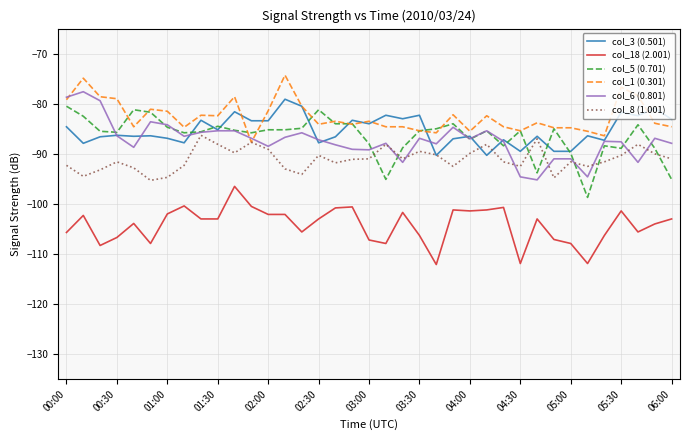

Which series ends up on top after the final intersection of col_8 (1.001) and col_5 (0.701)?

col_8 (1.001)